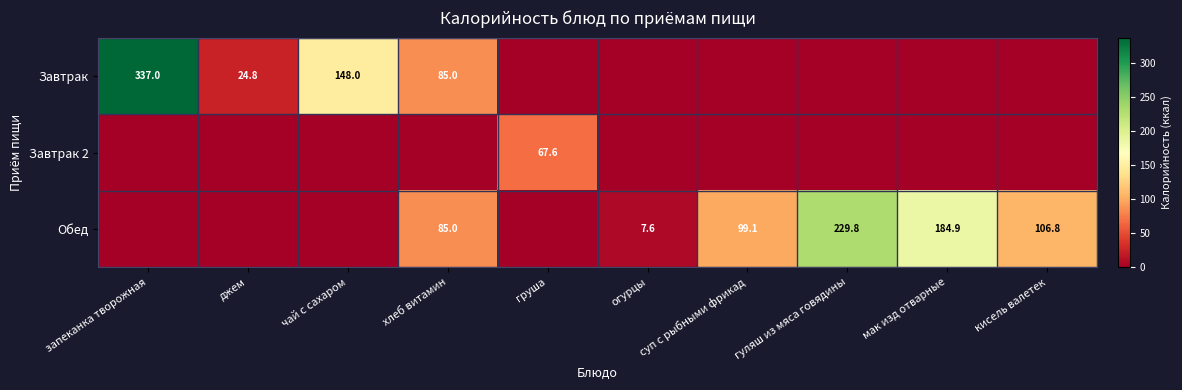

Is it true that Обед equals 106.8 at кисель валетек?

True